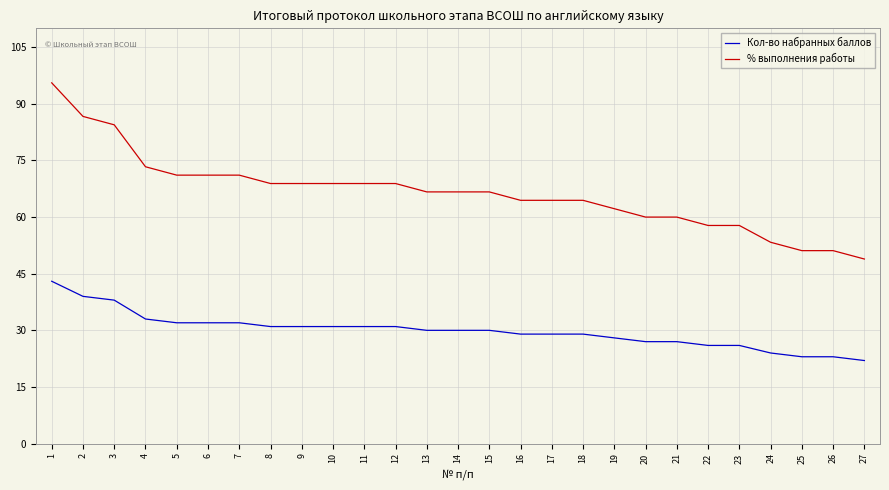

True or false: % выполнения работы and Кол-во набранных баллов cross at least once.

False